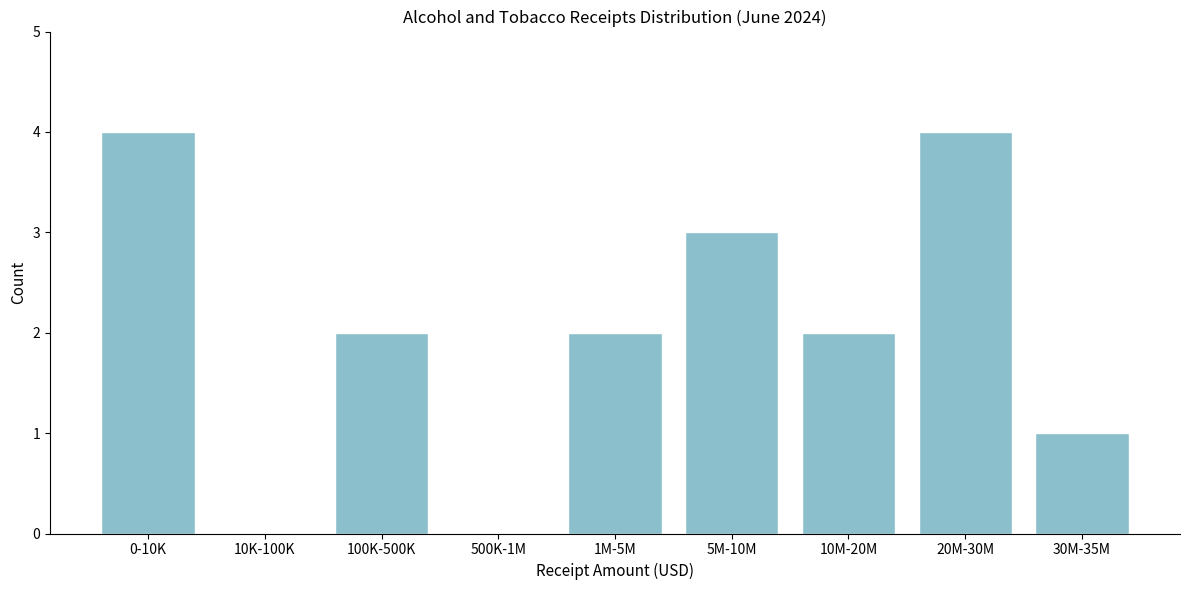

Reading right to left, what are all the values shown in this chart?

30M-35M=1	20M-30M=4	10M-20M=2	5M-10M=3	1M-5M=2	500K-1M=0	100K-500K=2	10K-100K=0	0-10K=4